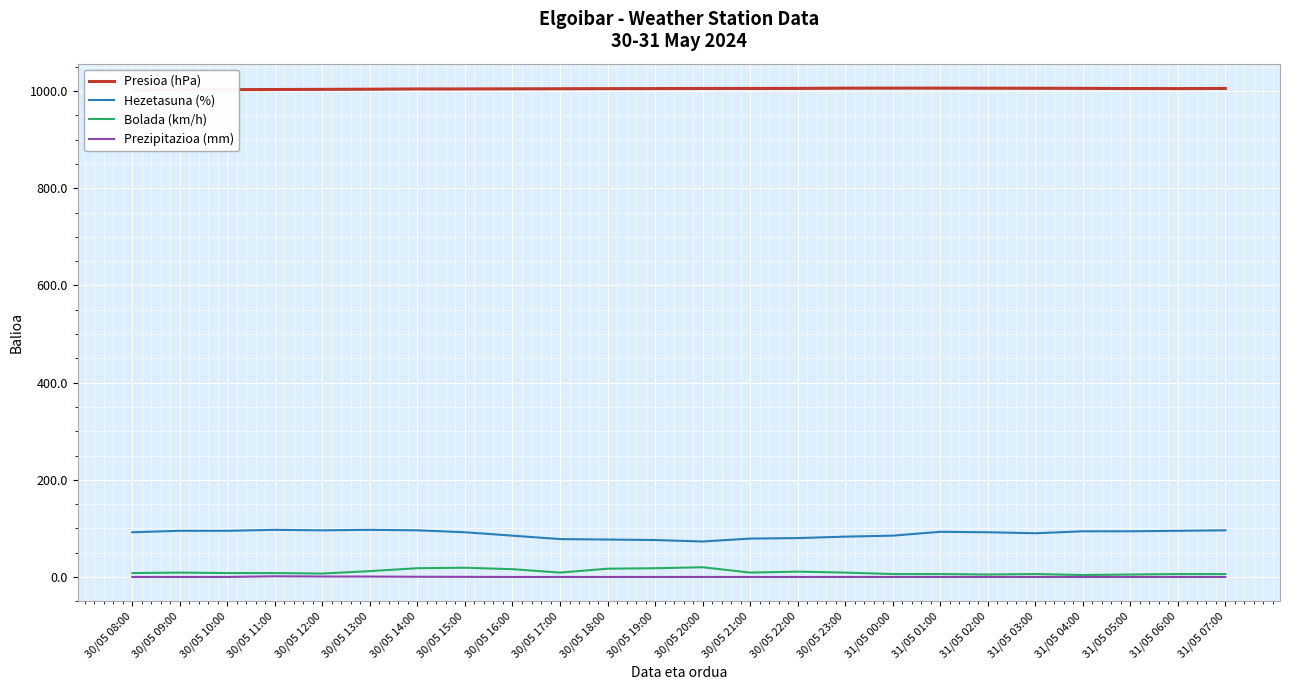

In Presioa (hPa), how many points are lower than both neighbors (excluding endpoints)?

1